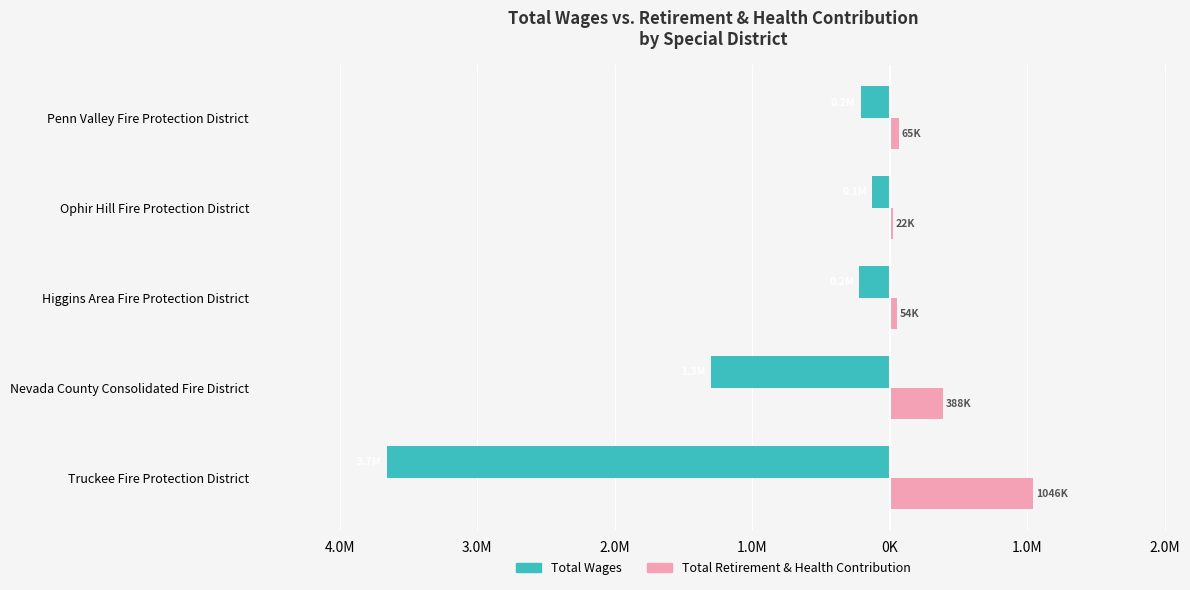

What are all the series names shown in the legend?

Total Wages, Total Retirement & Health Contribution